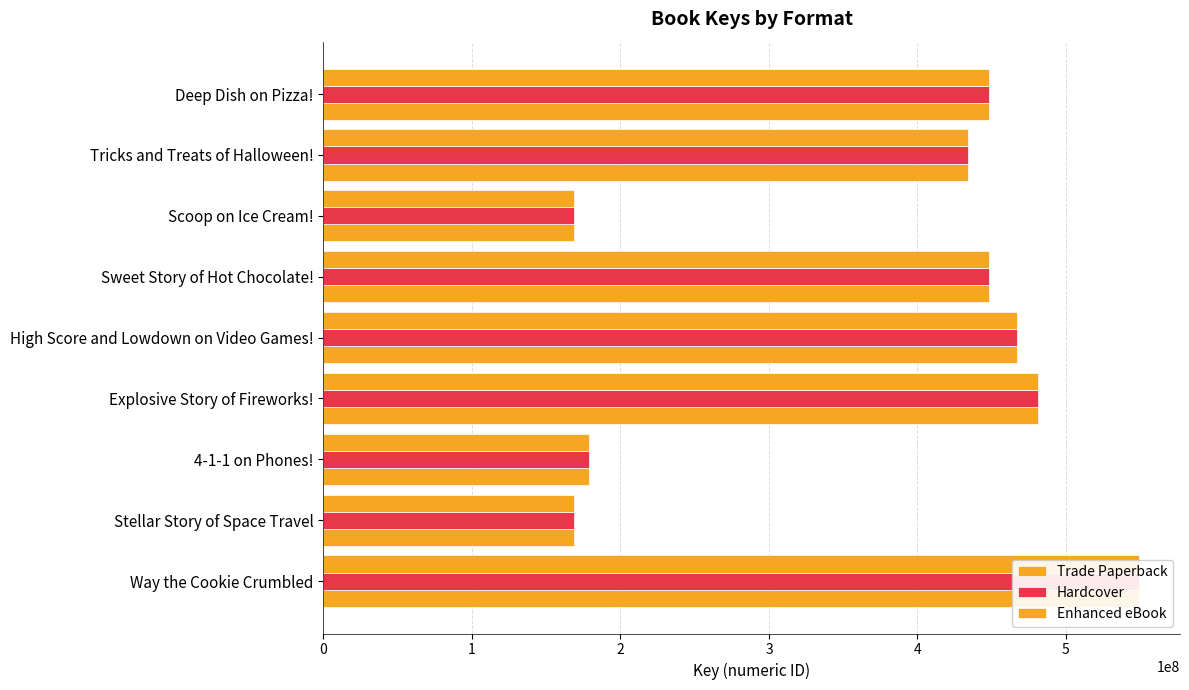

The Hardcover series shows 433939542 at Tricks and Treats of Halloween!. True or false?

True